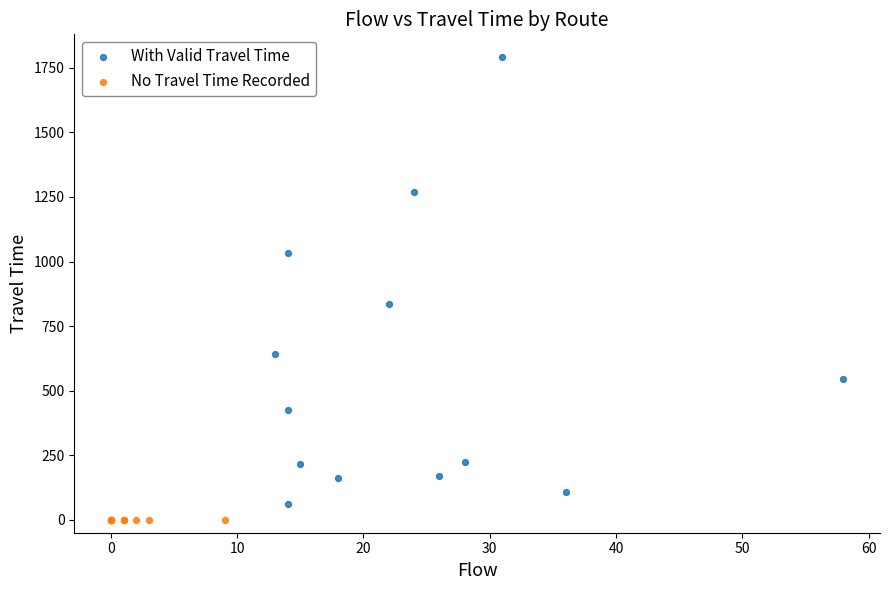

Which series reaches the maximum Y coordinate?

With Valid Travel Time